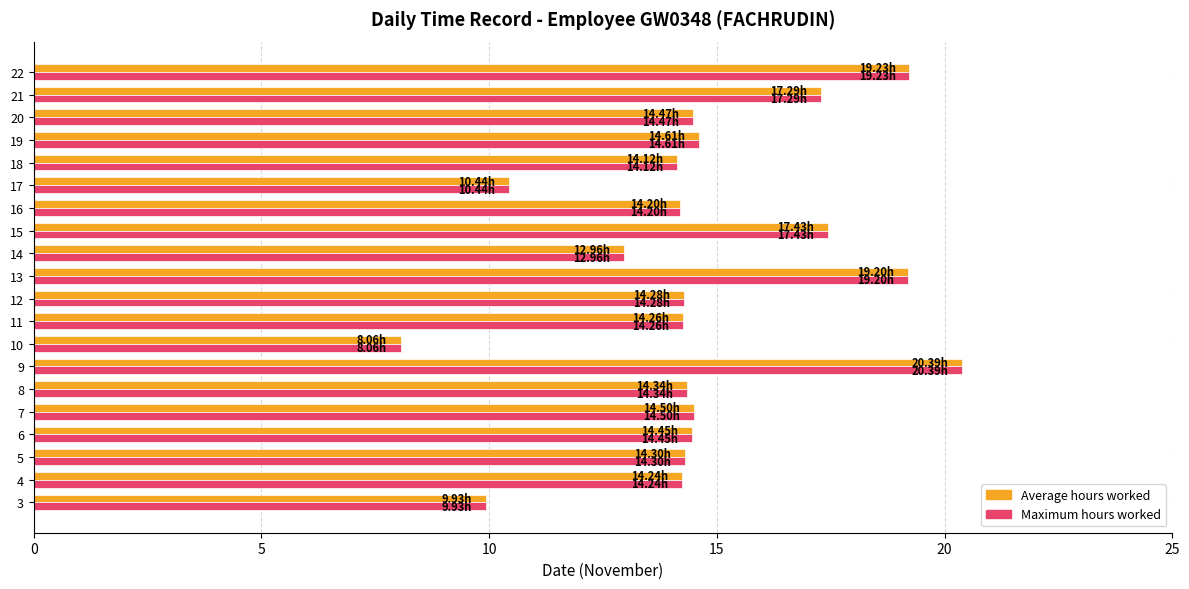

At which category is the sum across all series the highest?

9